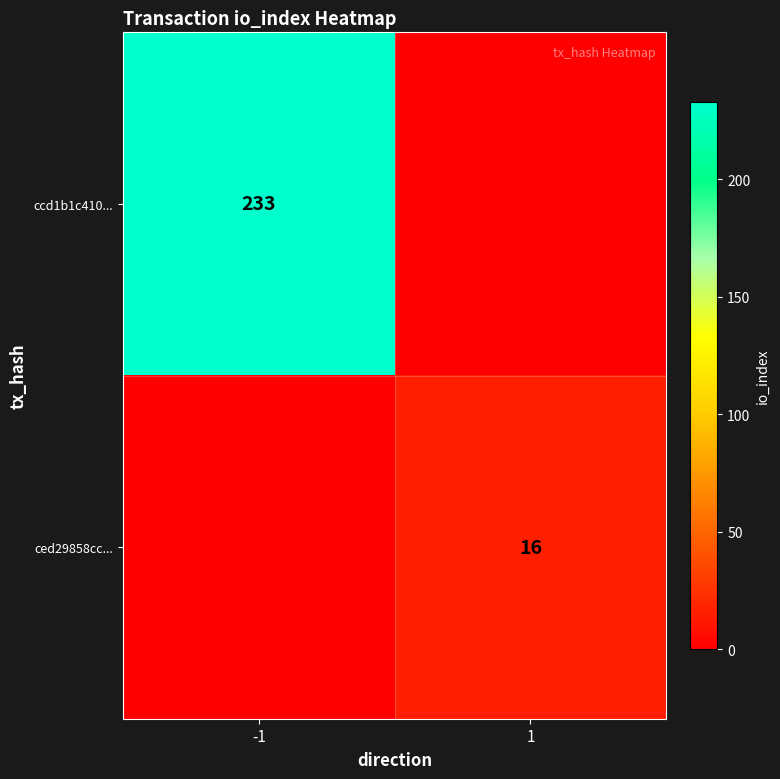

Is it true that ccd1b1c410... equals -122 at 1?

False